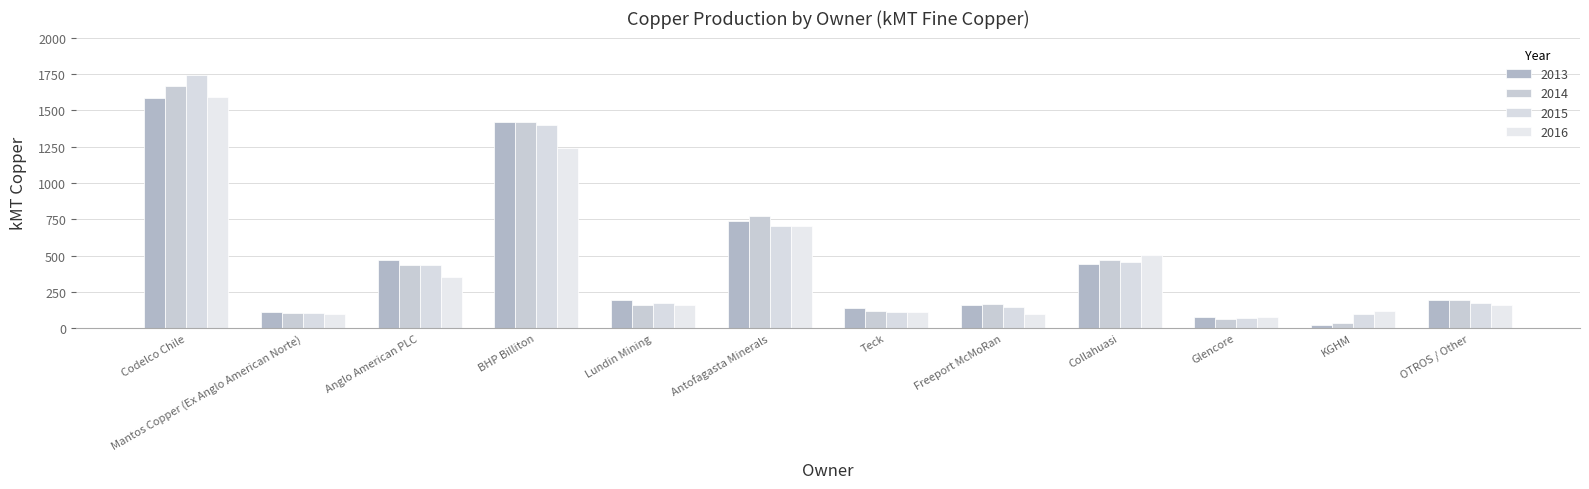

At which category is the sum across all series the highest?

Codelco Chile